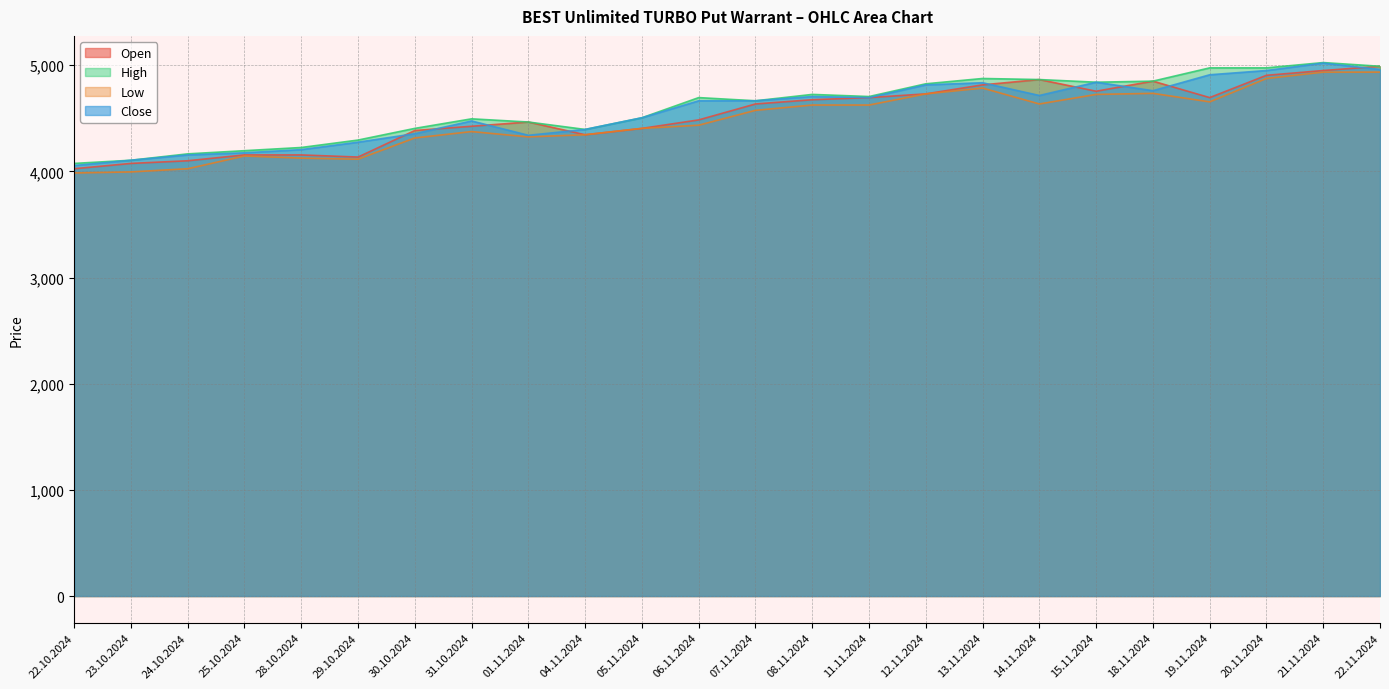

True or false: Low and High cross at least once.

False